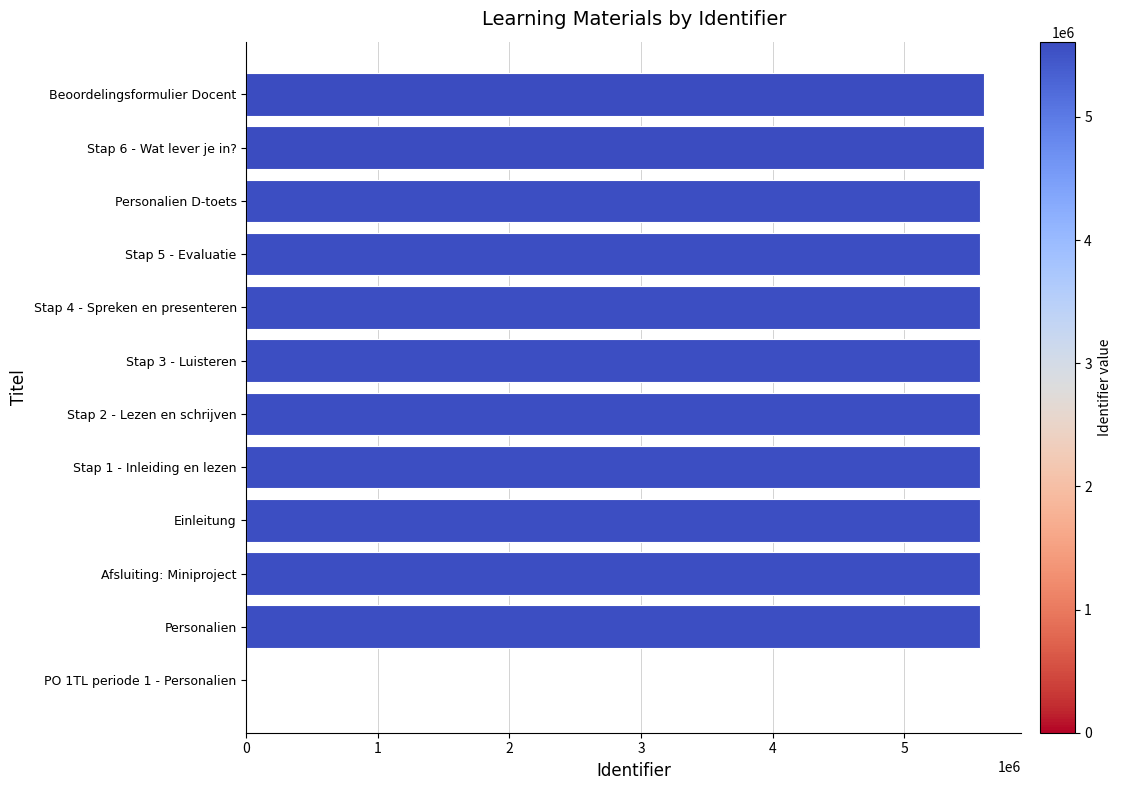

Approximately how many times larger is the value at Stap 6 - Wat lever je in? compared to Stap 1 - Inleiding en lezen?

1.0